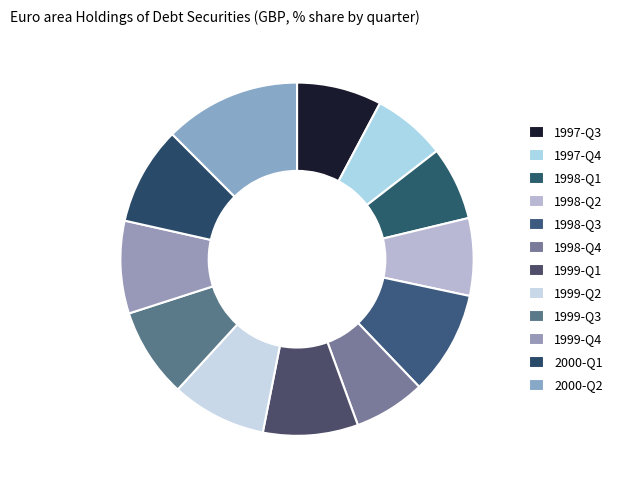

What is the ratio of the value at 1998-Q4 to the value at 1999-Q1?

0.8